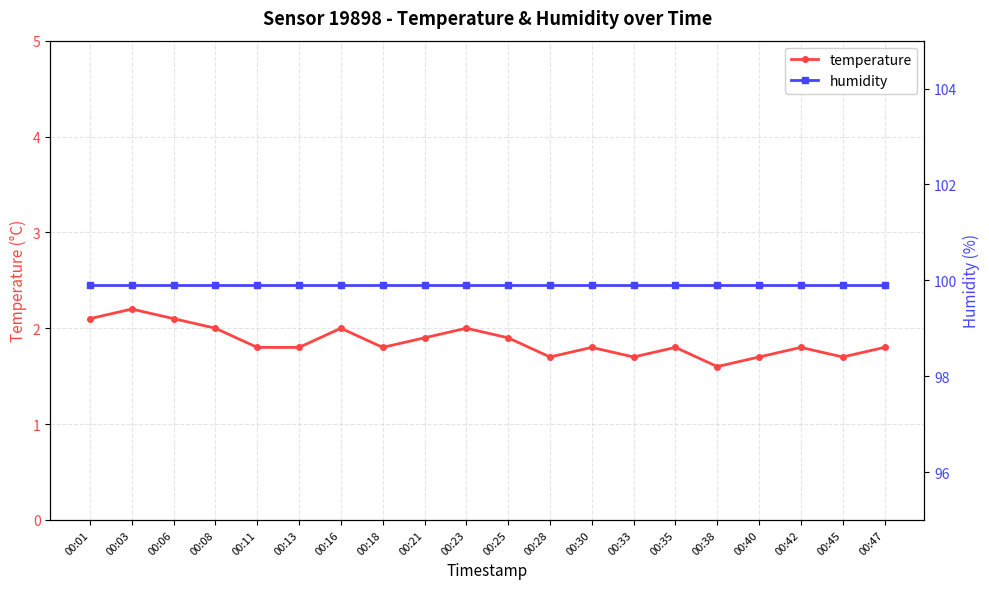

At 00:47, list the series in order from largest to smallest.

humidity, temperature